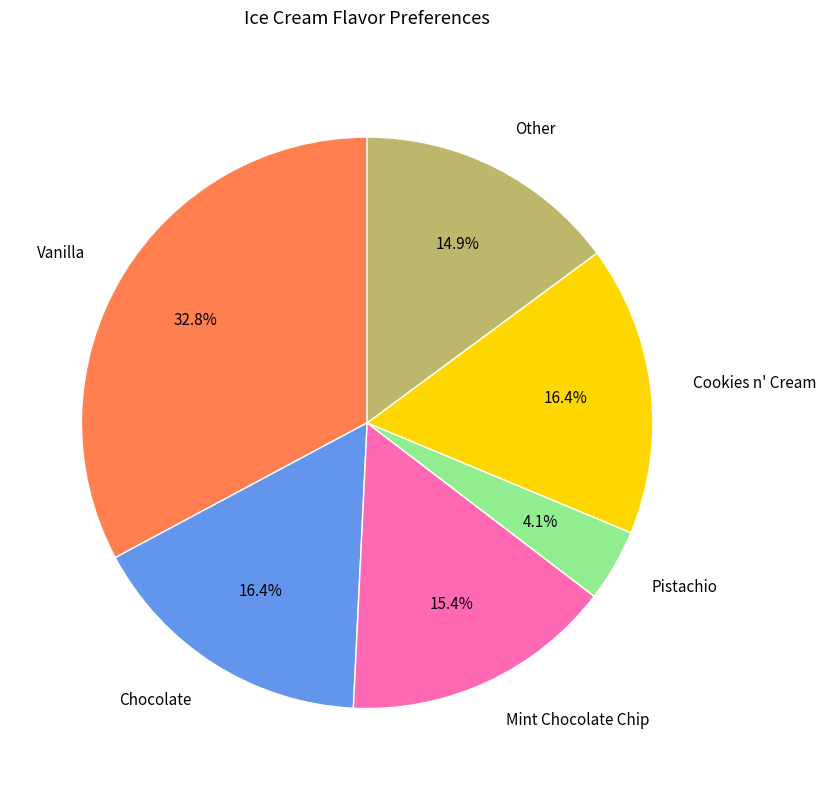

How many segments does this pie chart have?

6